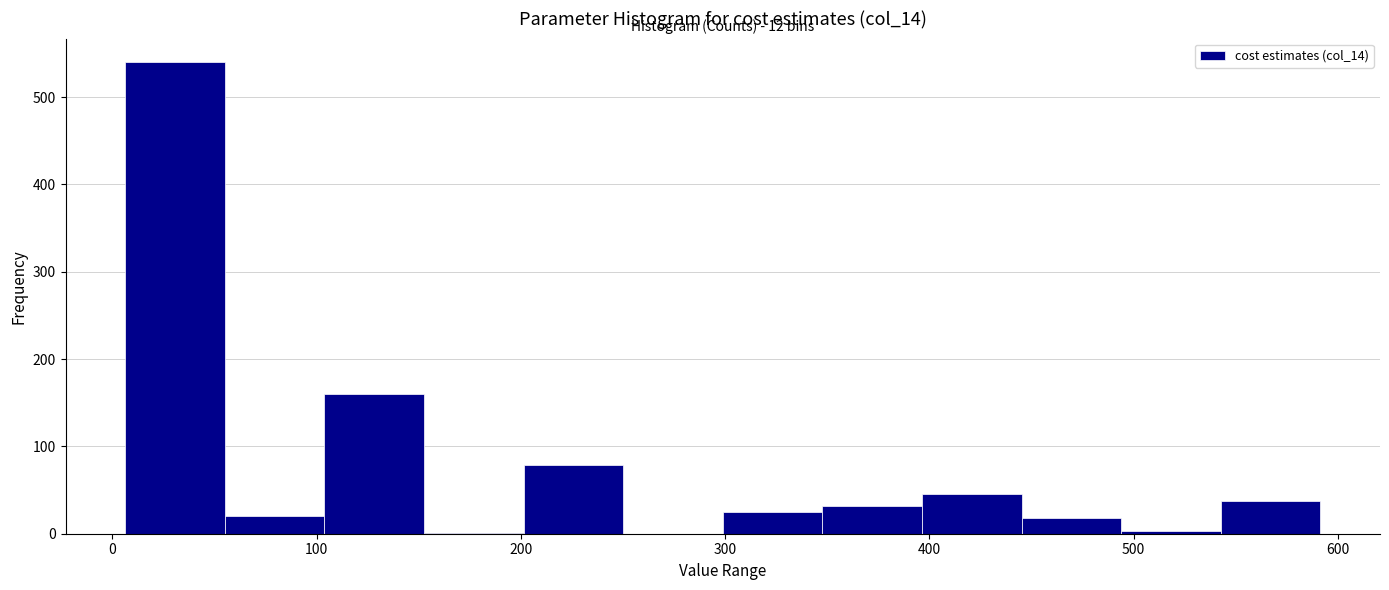

Which range on the x-axis has the tallest bar?

10 to 60